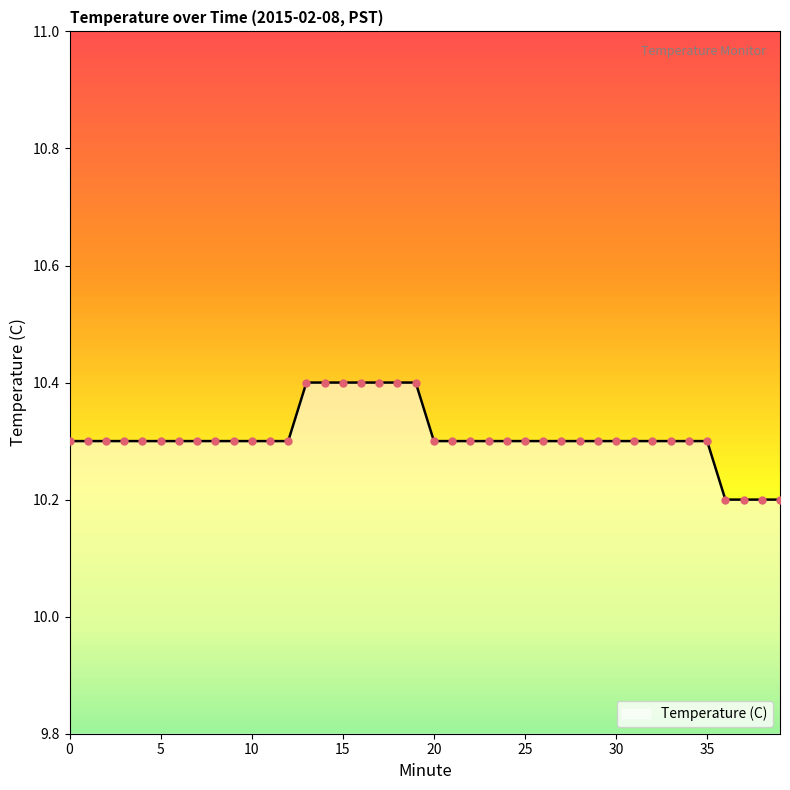

What is the maximum value shown in the chart?

10.4